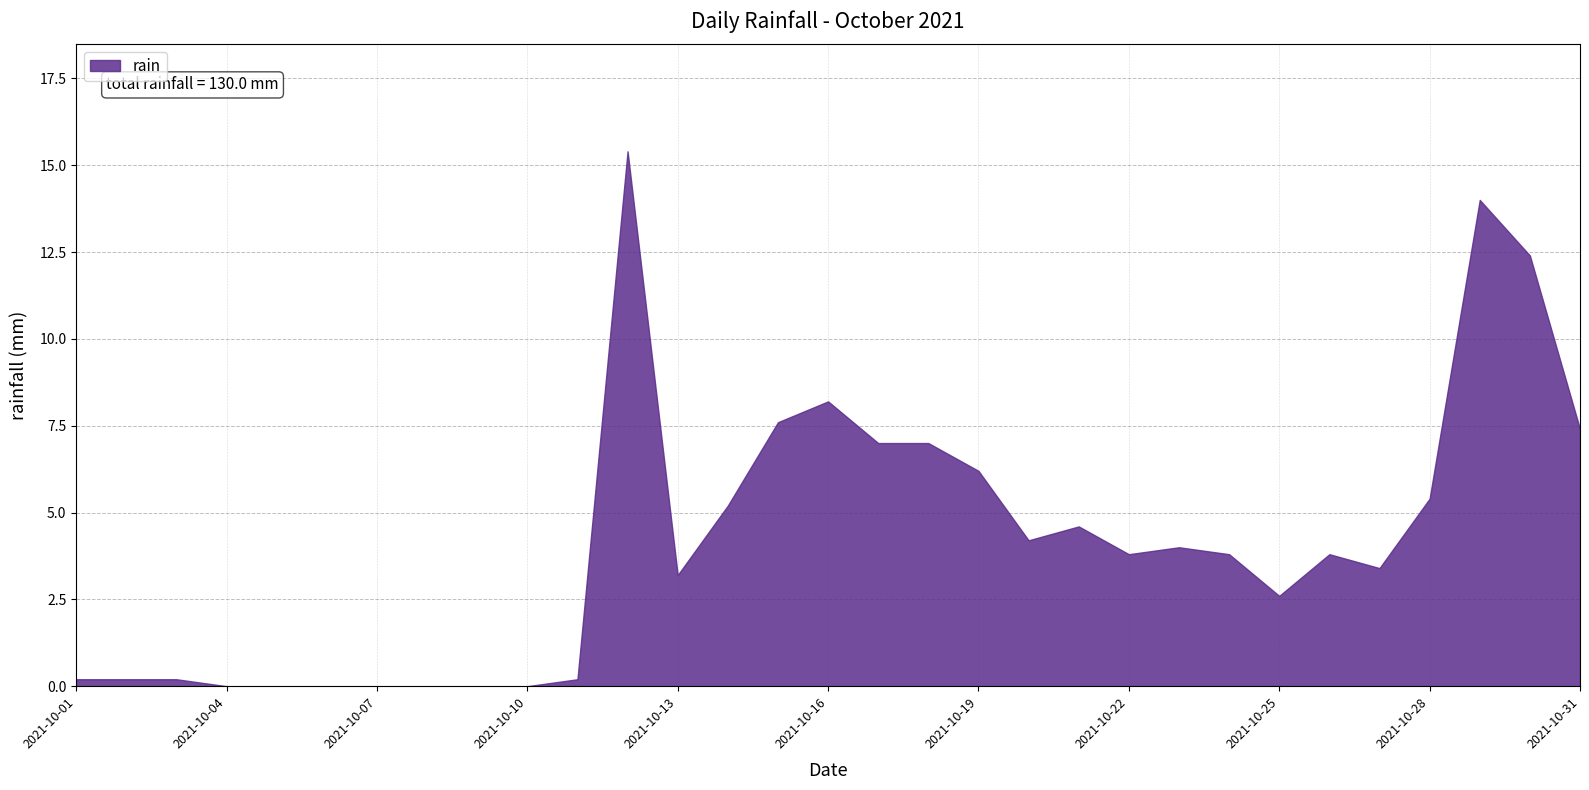

Rank the categories by value from lowest to highest.

2021-10-04, 2021-10-05, 2021-10-06, 2021-10-07, 2021-10-08, 2021-10-09, 2021-10-10, 2021-10-01, 2021-10-02, 2021-10-03, 2021-10-11, 2021-10-25, 2021-10-13, 2021-10-27, 2021-10-22, 2021-10-24, 2021-10-26, 2021-10-23, 2021-10-20, 2021-10-21, 2021-10-14, 2021-10-28, 2021-10-19, 2021-10-17, 2021-10-18, 2021-10-31, 2021-10-15, 2021-10-16, 2021-10-30, 2021-10-29, 2021-10-12